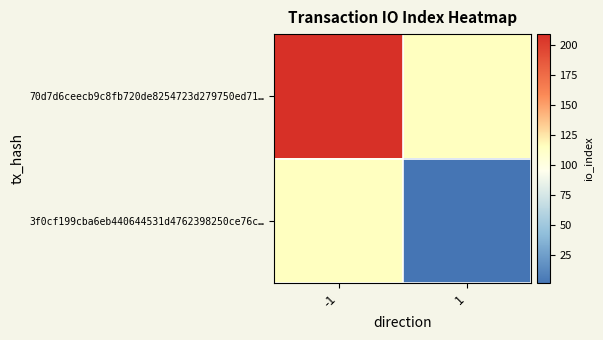

Is the value of 3f0cf199cba6eb440644531d4762398250ce76c… at 1 greater than the value of 70d7d6ceecb9c8fb720de8254723d279750ed71… at -1?

No